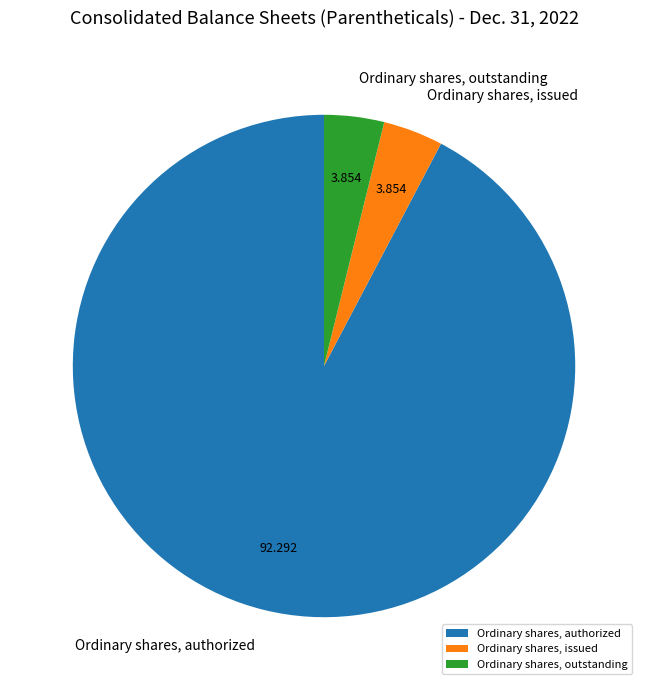

Do Ordinary shares, outstanding and Ordinary shares, authorized together represent more than half of the pie?

Yes